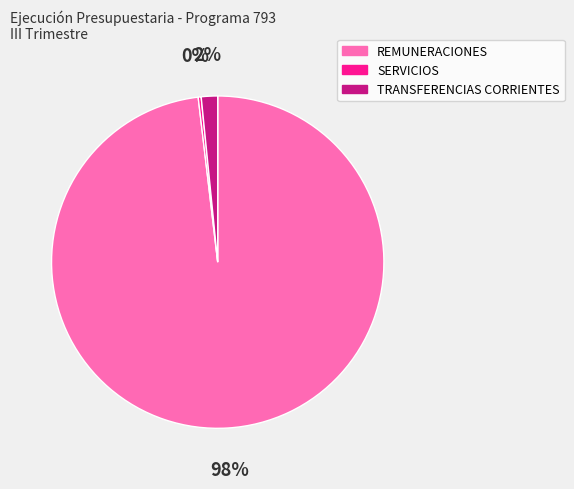

How many slices are in this pie chart?

3